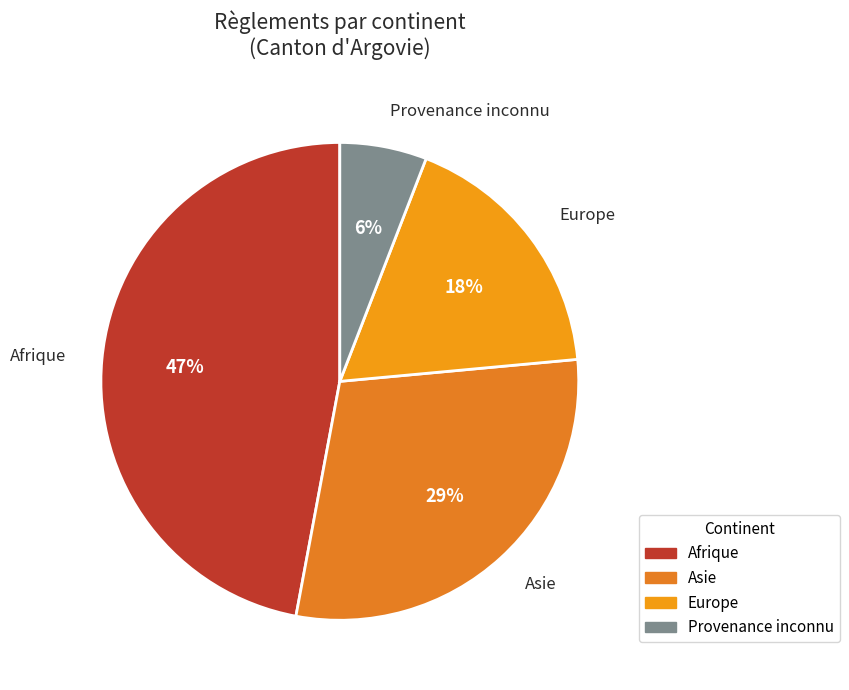

To the nearest percent, what is the combined percentage of Provenance inconnu and Afrique?

53%